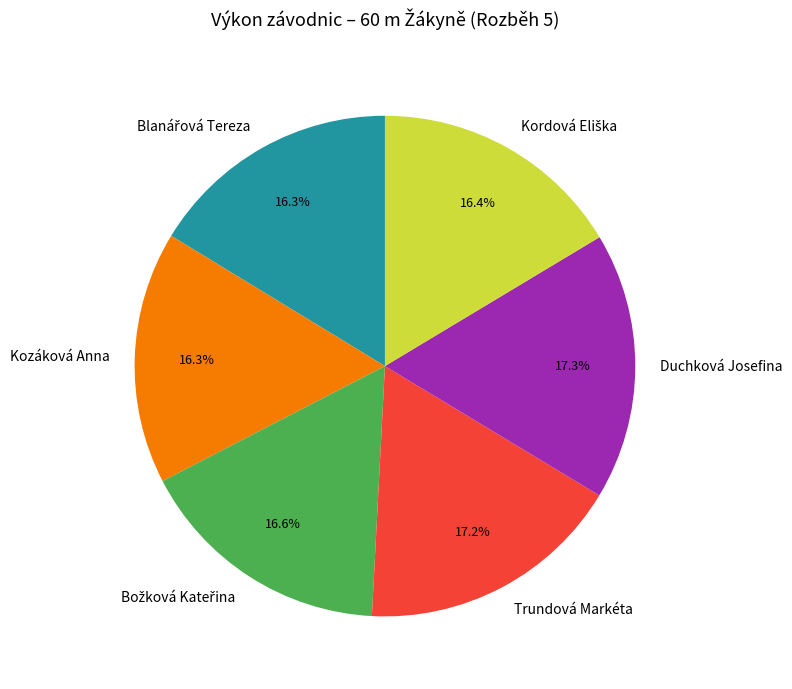

Count the number of slices in the pie.

6